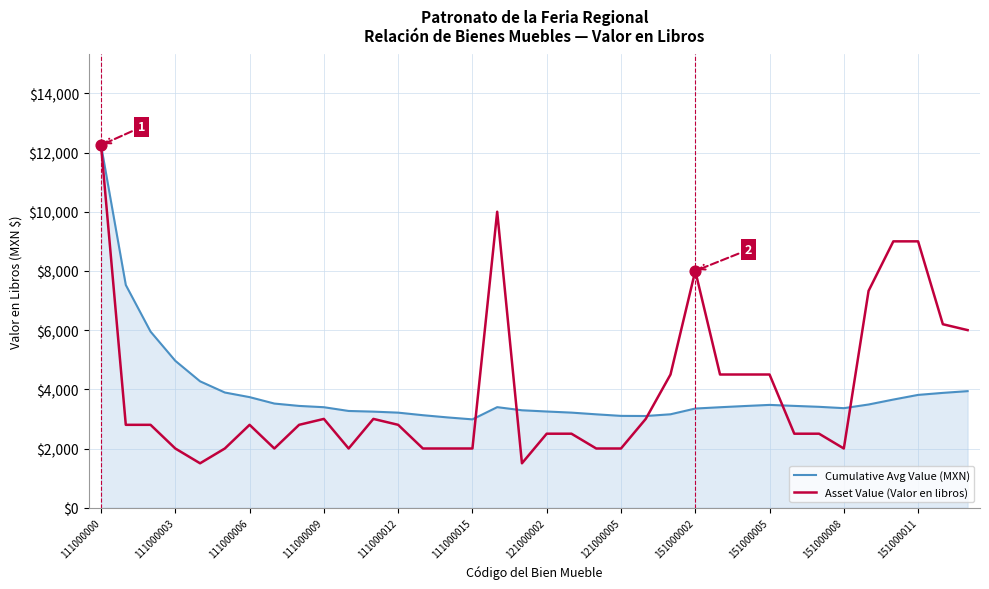

Which series has the widest spread of values?

Asset Value (Valor en libros)